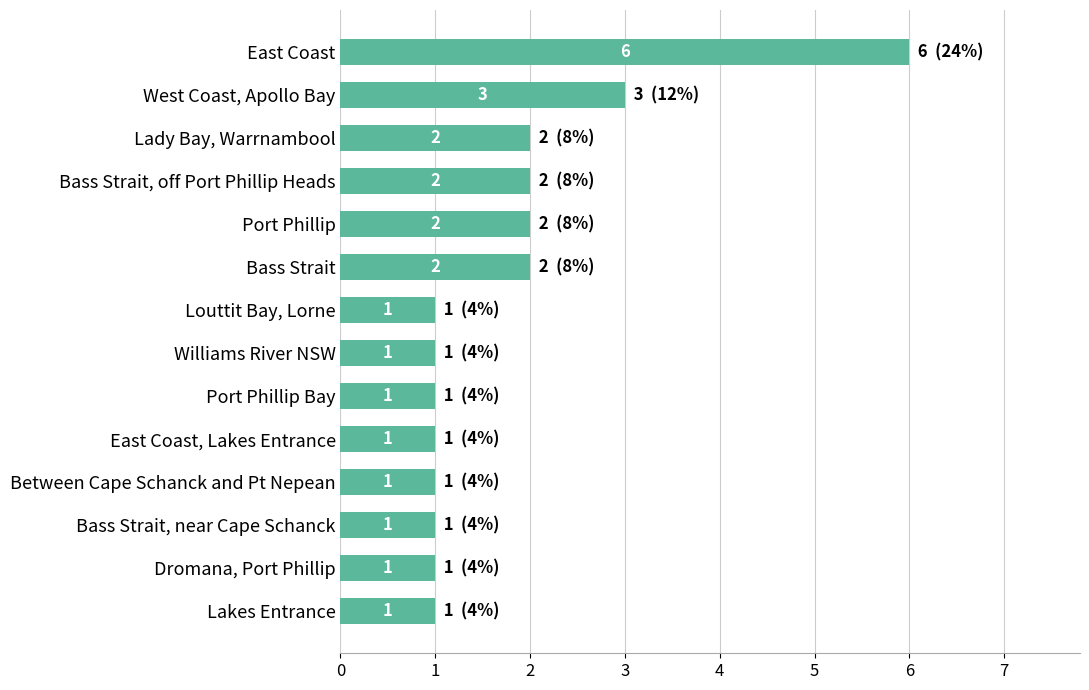

Count the values in the range 1 to 2.

12